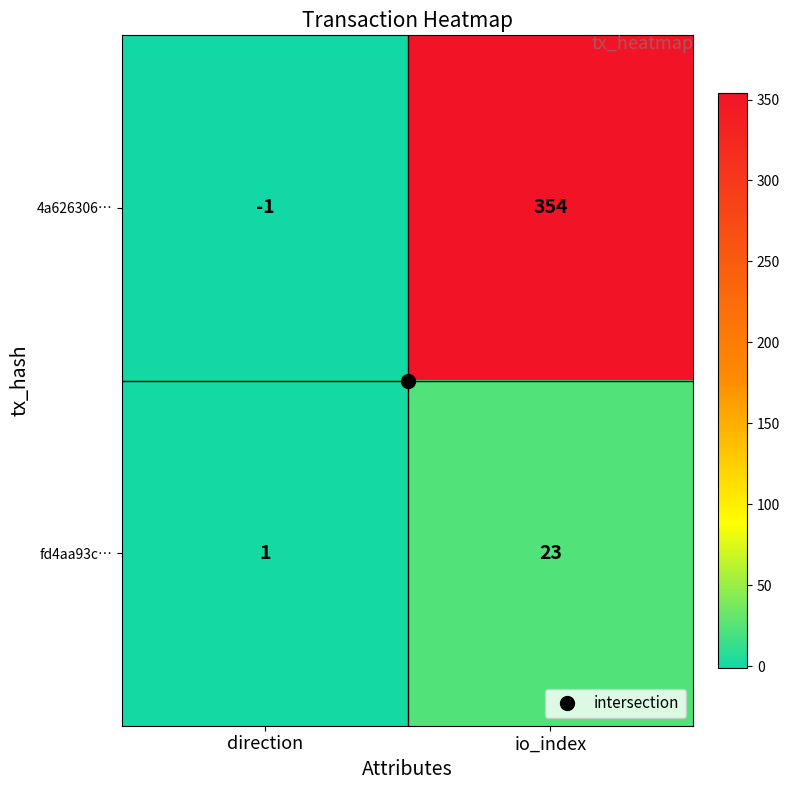

Which series has the largest range (max minus min)?

4a626306…